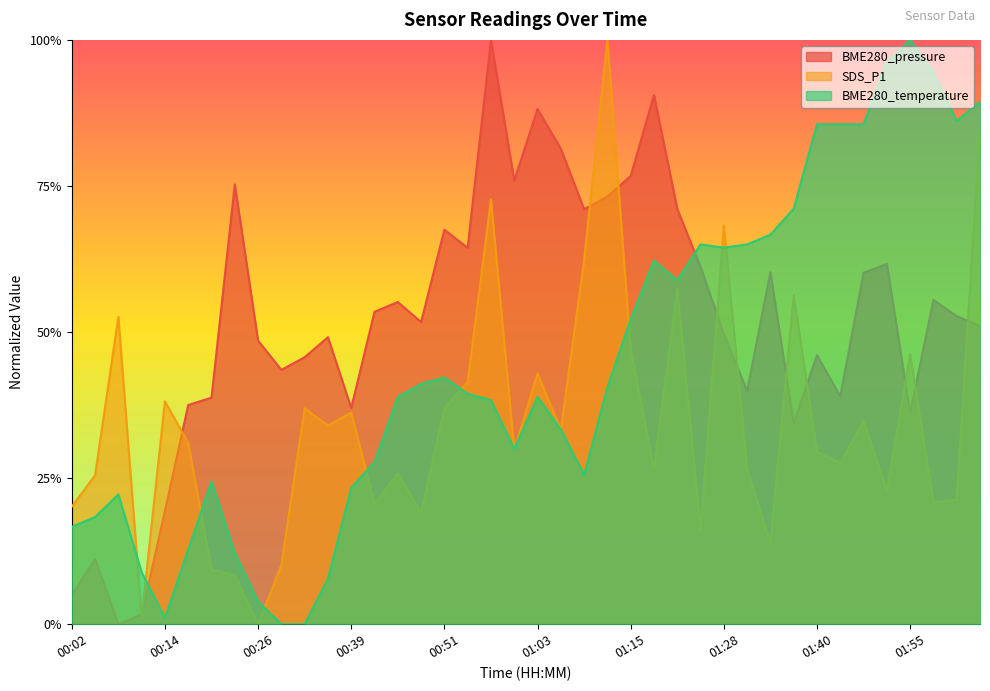

At how many categories does at least one series exceed 0?

40